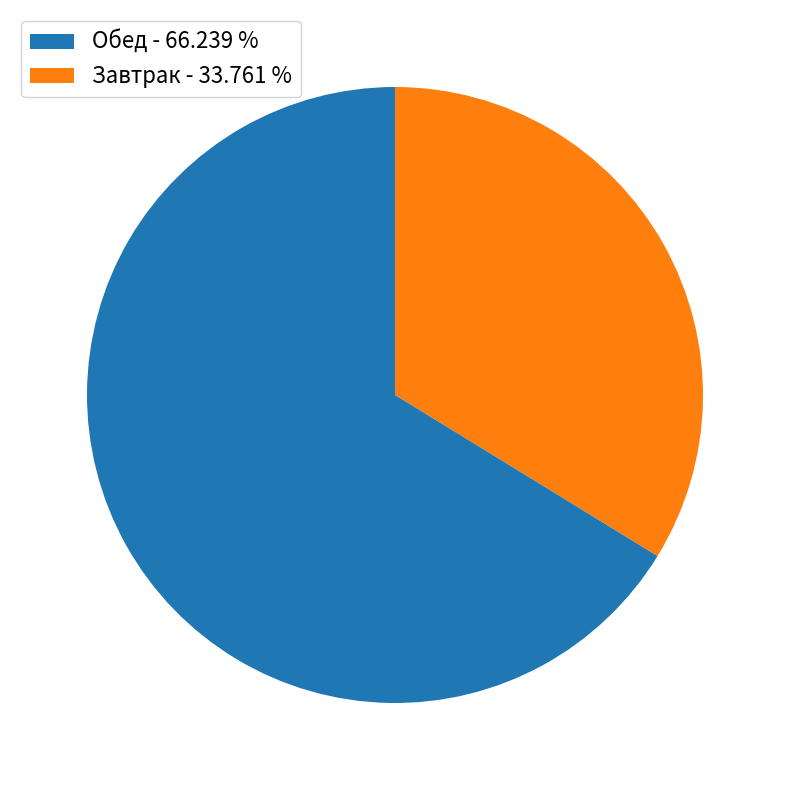

How many slices are in this pie chart?

2